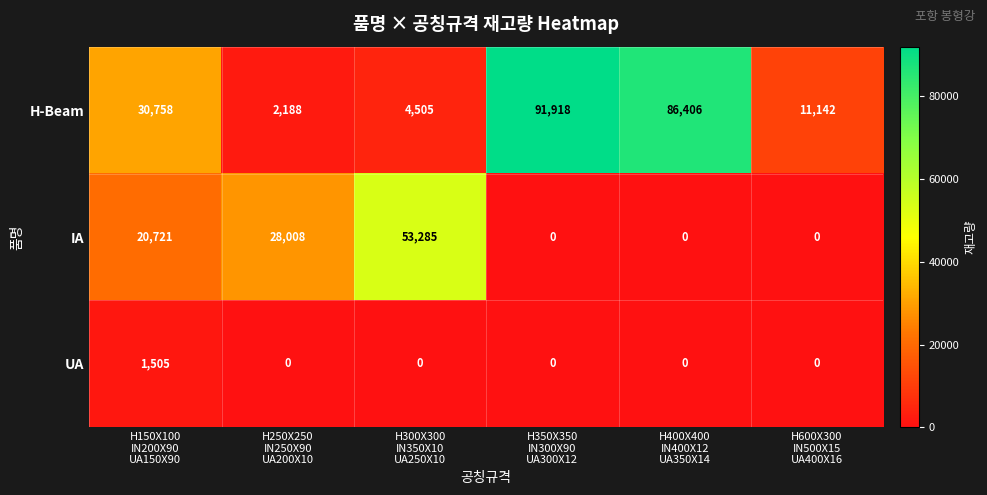

Reading left to right, transcribe all the data shown in this chart.

H-Beam: 30758	2188	4505	91918	86406	11142
IA: 20721	28008	53285	0	0	0
UA: 1505	0	0	0	0	0